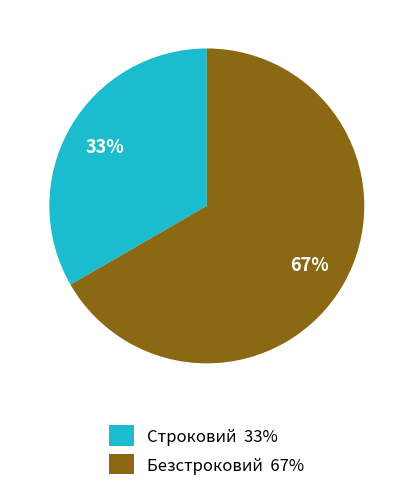

Which slice represents more than half of the pie?

Безстроковий